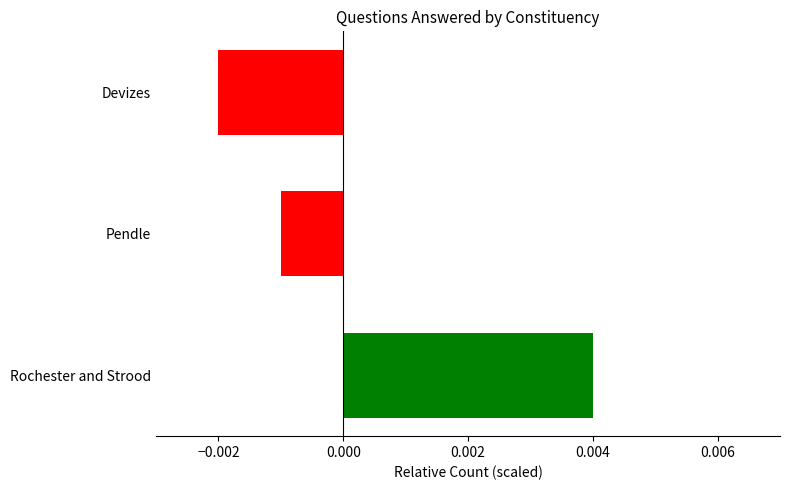

List the labels in order of value, largest first.

Rochester and Strood, Pendle, Devizes